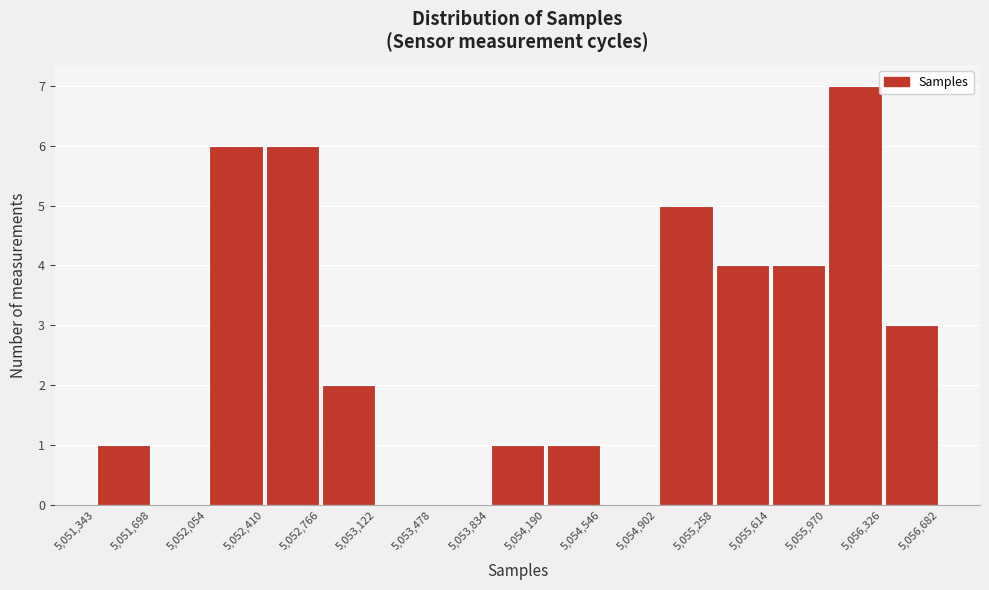

Over which range of the x-axis is the bar tallest?

5,055,970 to 5,056,326